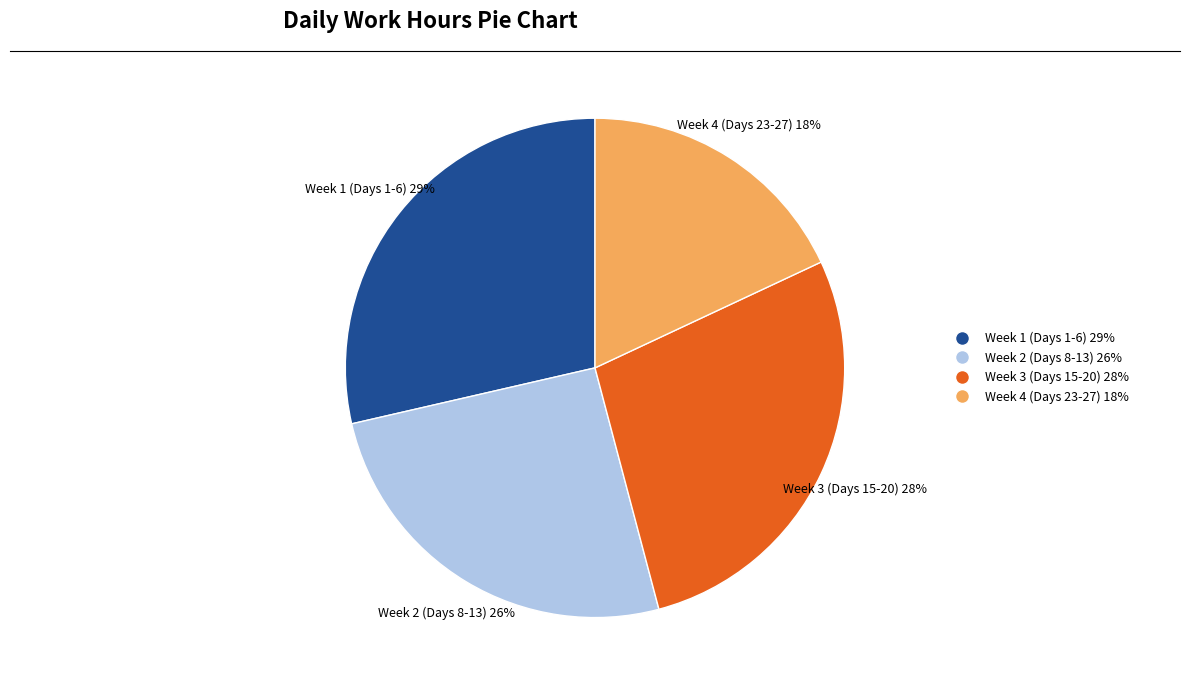

Do Week 2 (Days 8-13) 26% and Week 3 (Days 15-20) 28% together represent more than half of the pie?

Yes